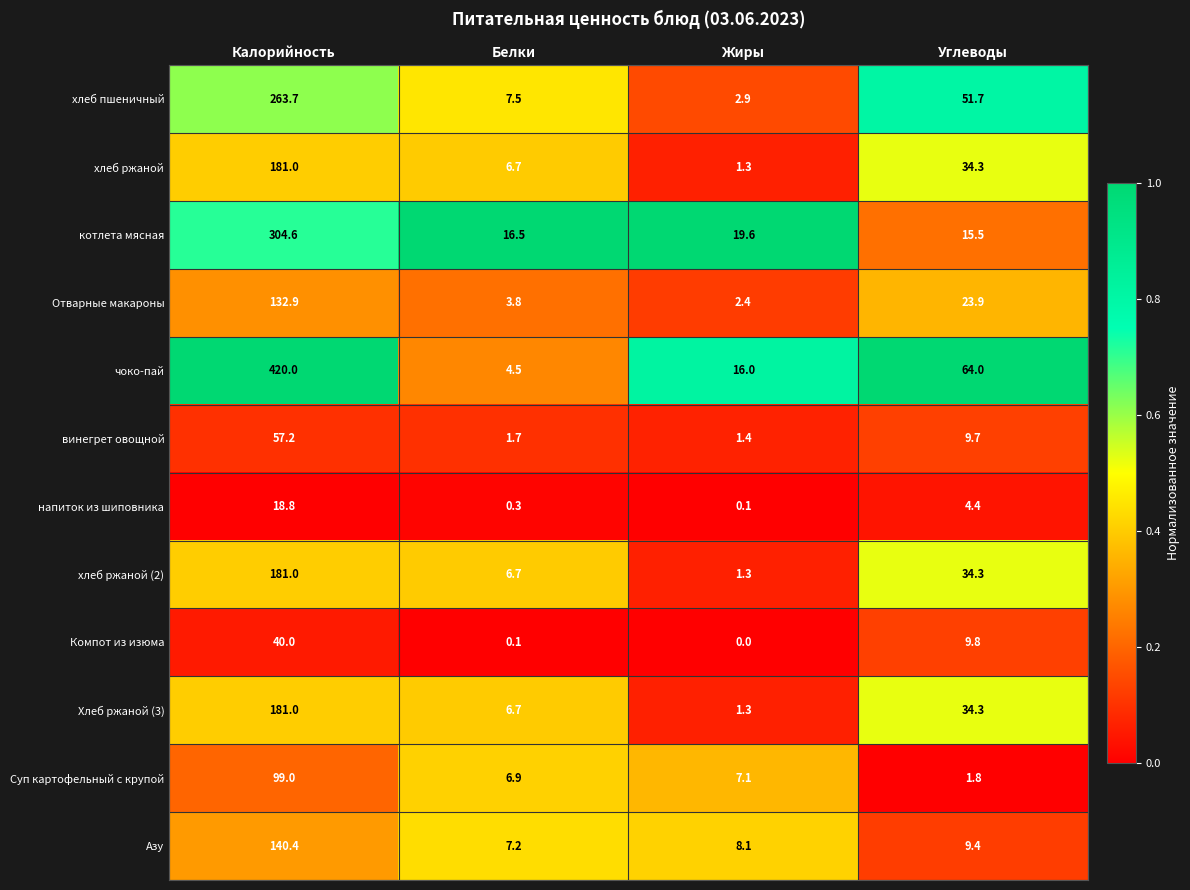

Which series has the widest spread of values?

чоко-пай